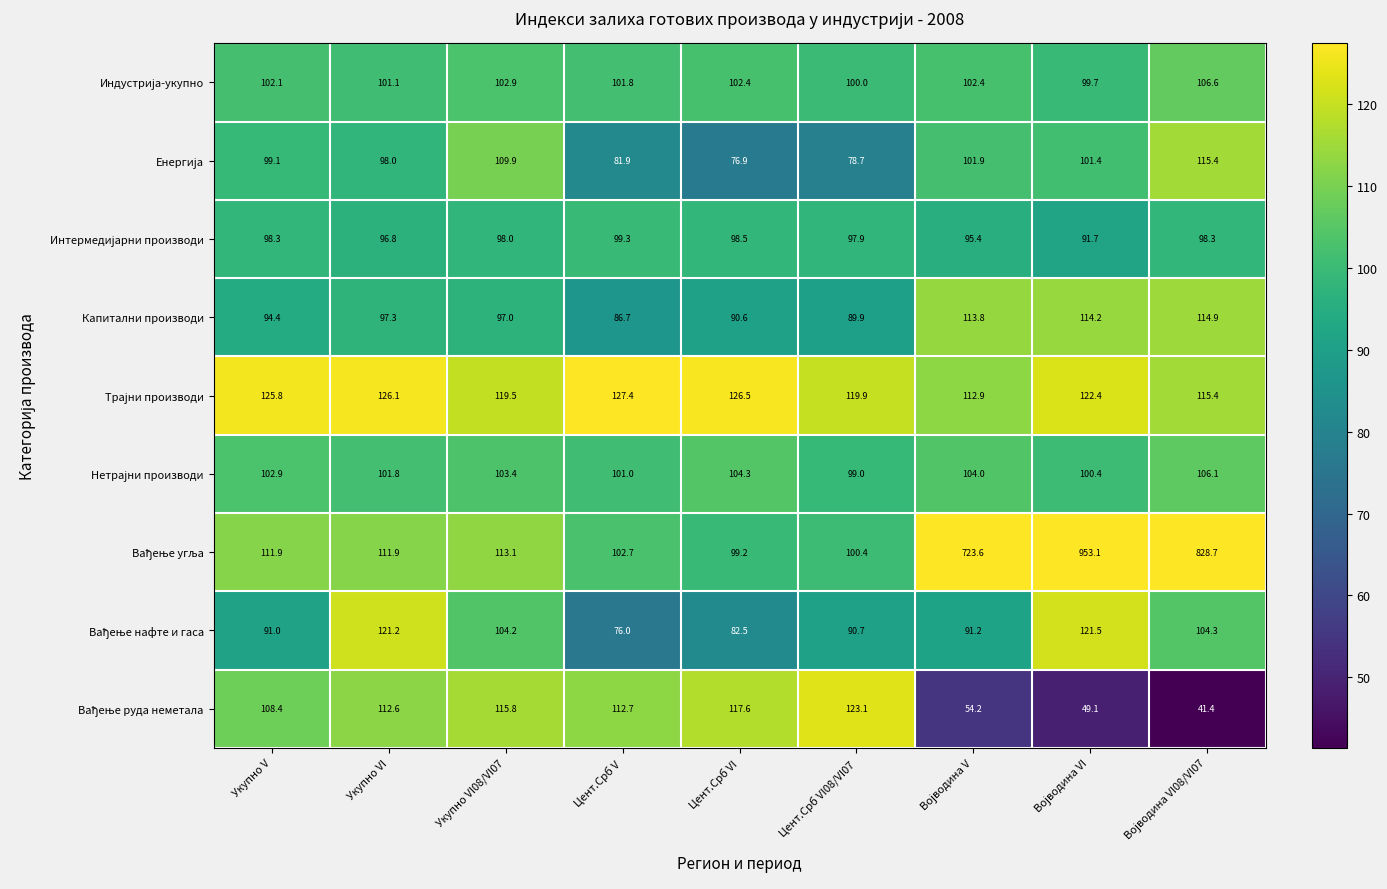

What is the spread (max minus min) of values at Цент.Срб VI08/VI07?

44.4